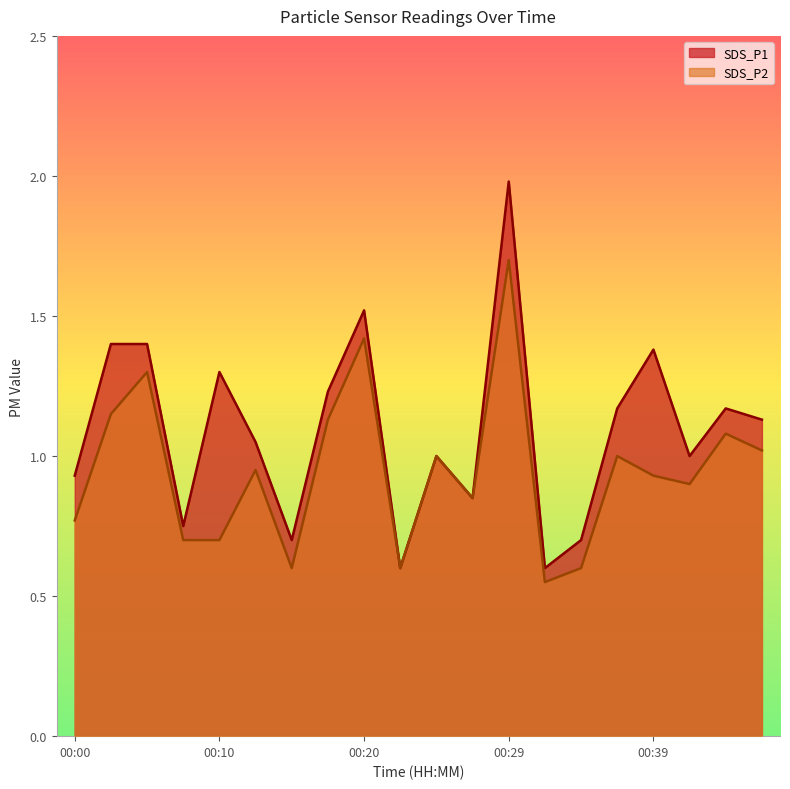

What is the spread (max minus min) of values at 00:07?

0.1